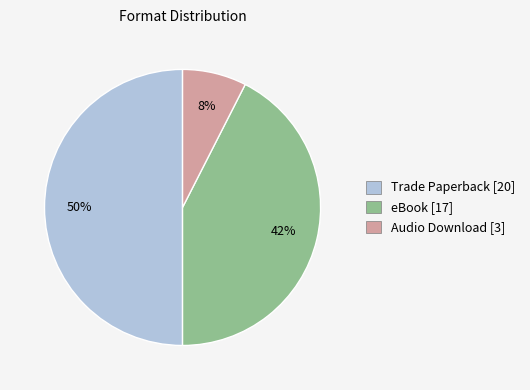

Between eBook [17] and Audio Download [3], which is larger?

eBook [17]